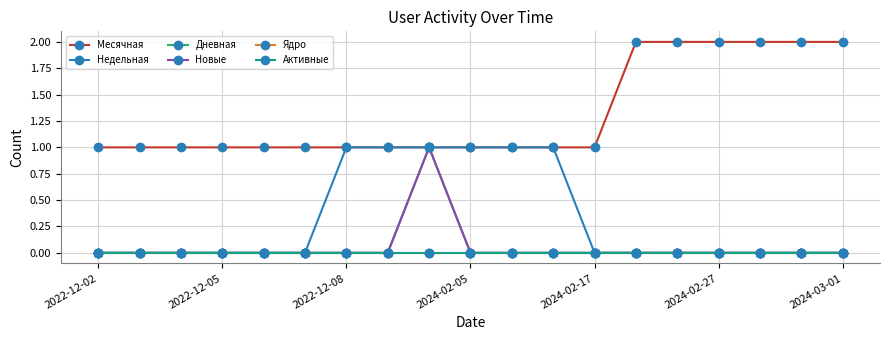

At how many categories does at least one series exceed 0?

19